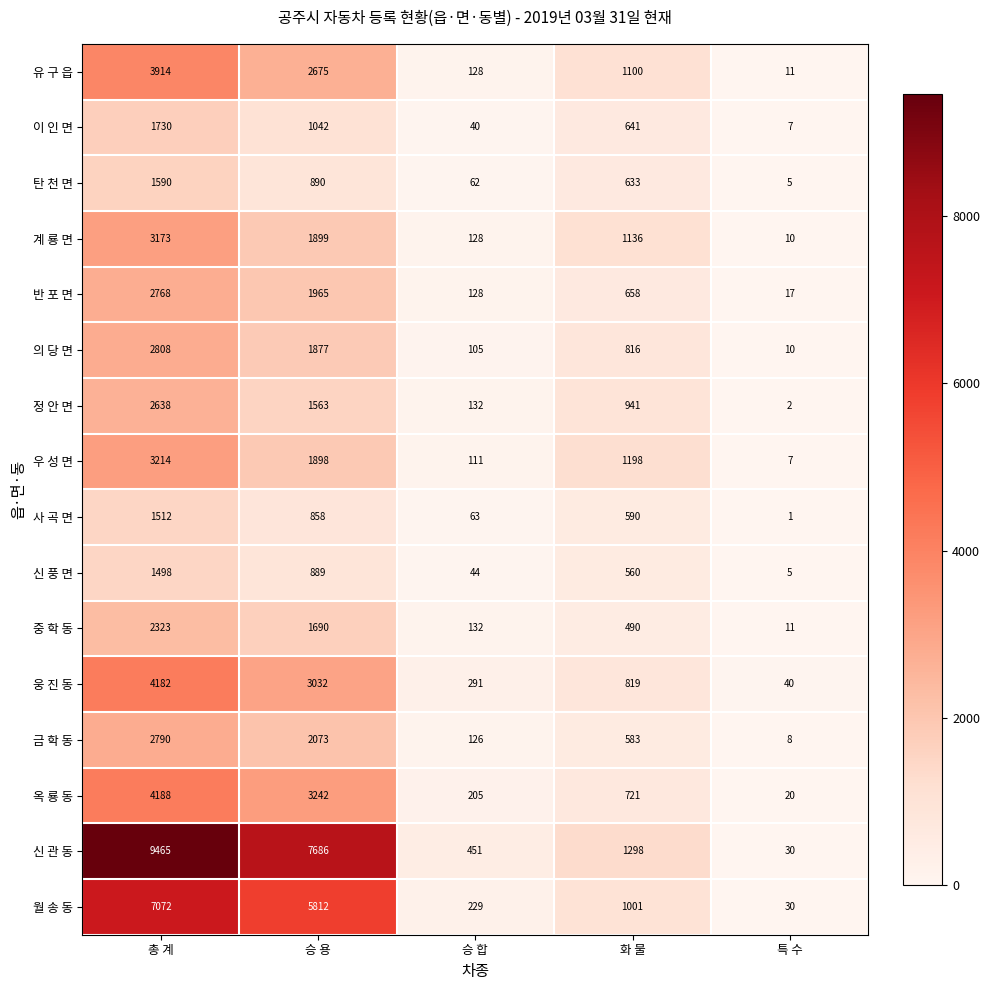

What is the spread (max minus min) of values at 승 합?

411